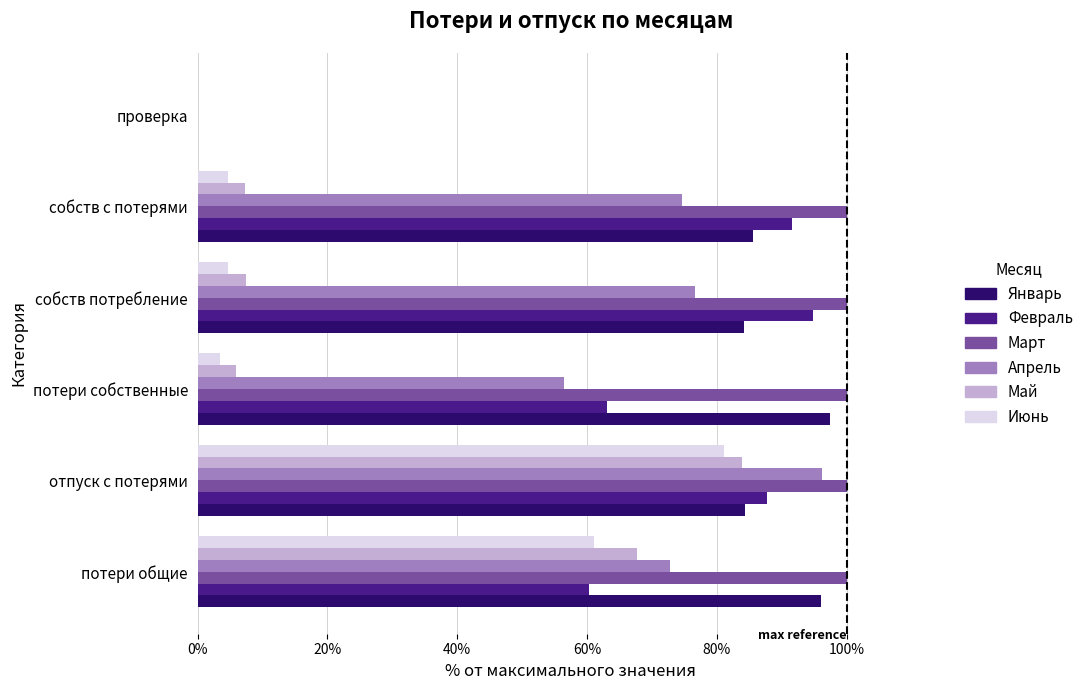

What is the total value across all series at потери общие?

458.0